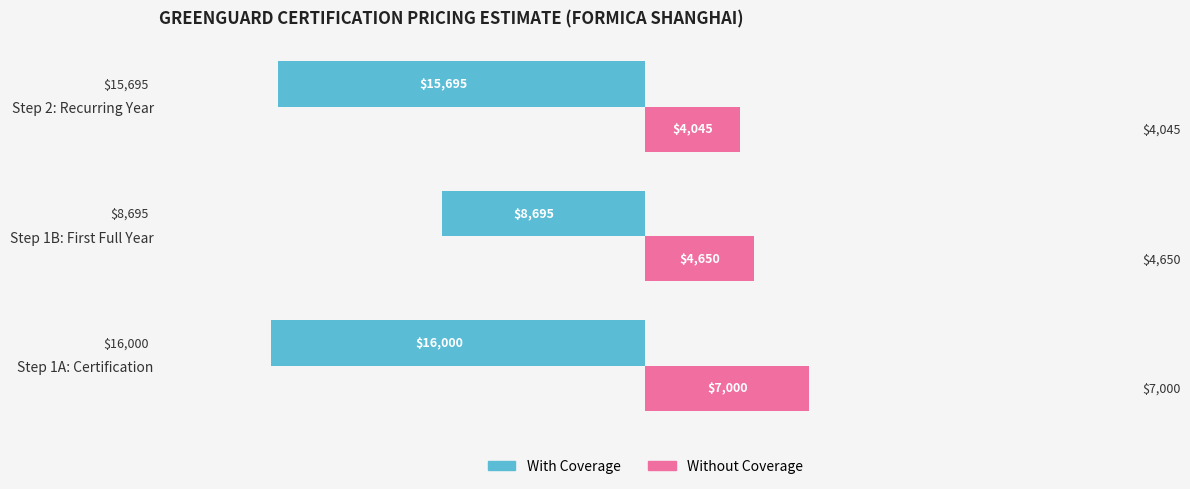

What value does the With Coverage series have at Step 1A: Certification, to the nearest 100?

-16000